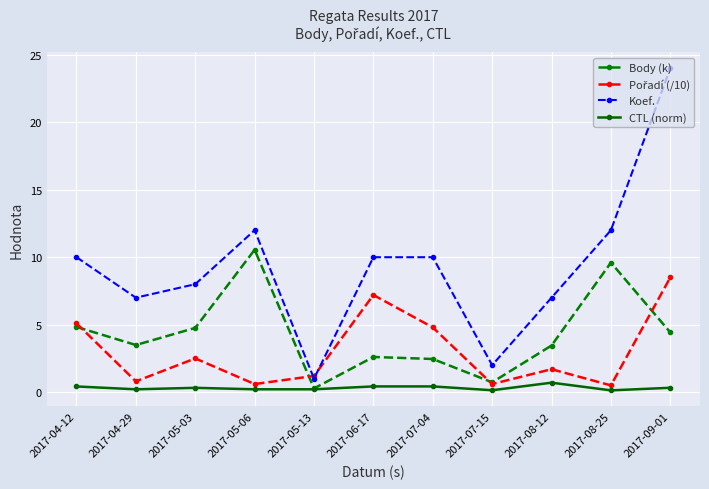

True or false: Body (k) and Koef. cross at least once.

False